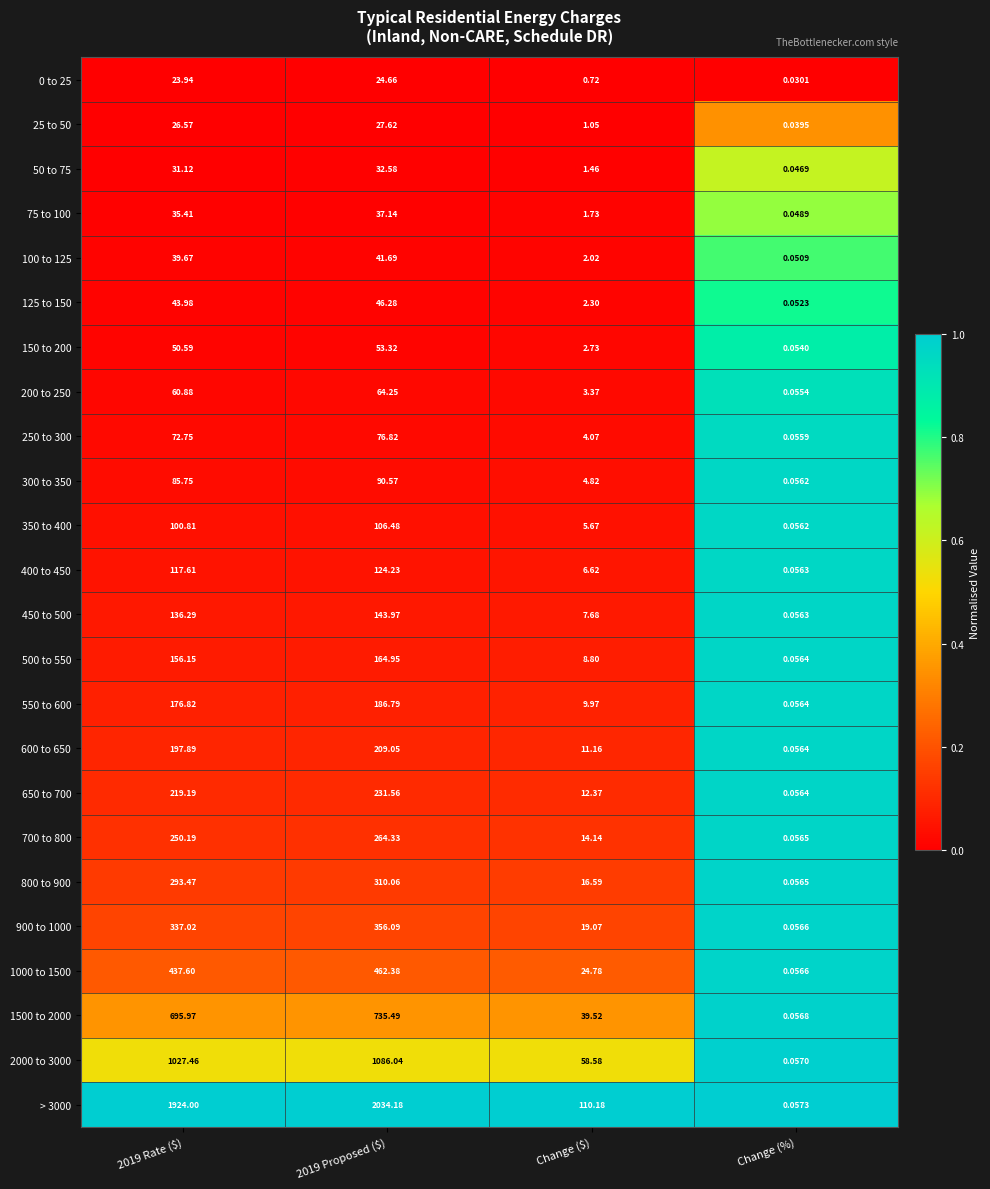

At which label is 500 to 550 closest to 82?

Change ($)